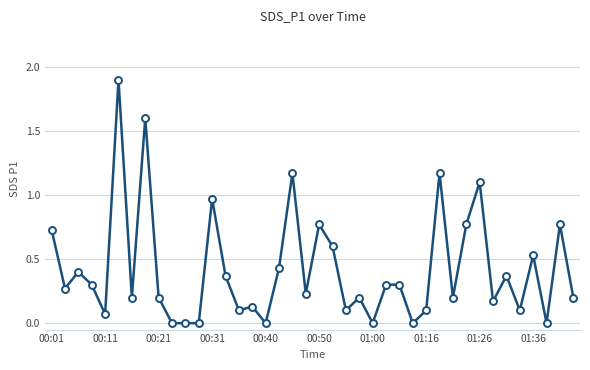

What is the difference between the second highest and minimum values?

1.6